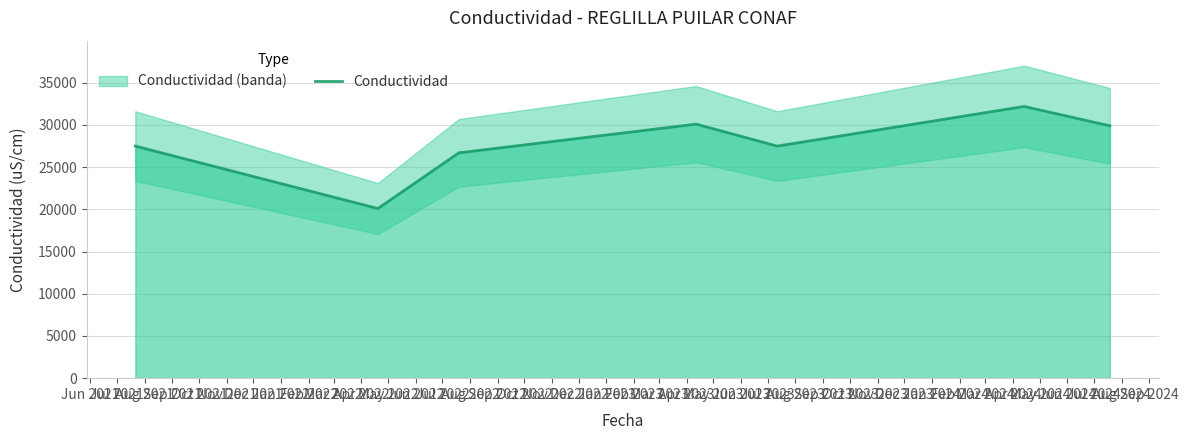

What is the maximum value for Conductividad?

32200